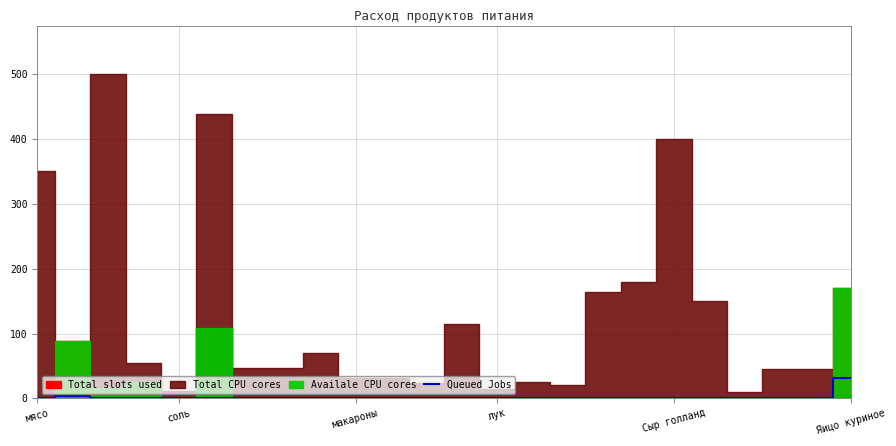

What is the maximum value for Queued Jobs?

31.0